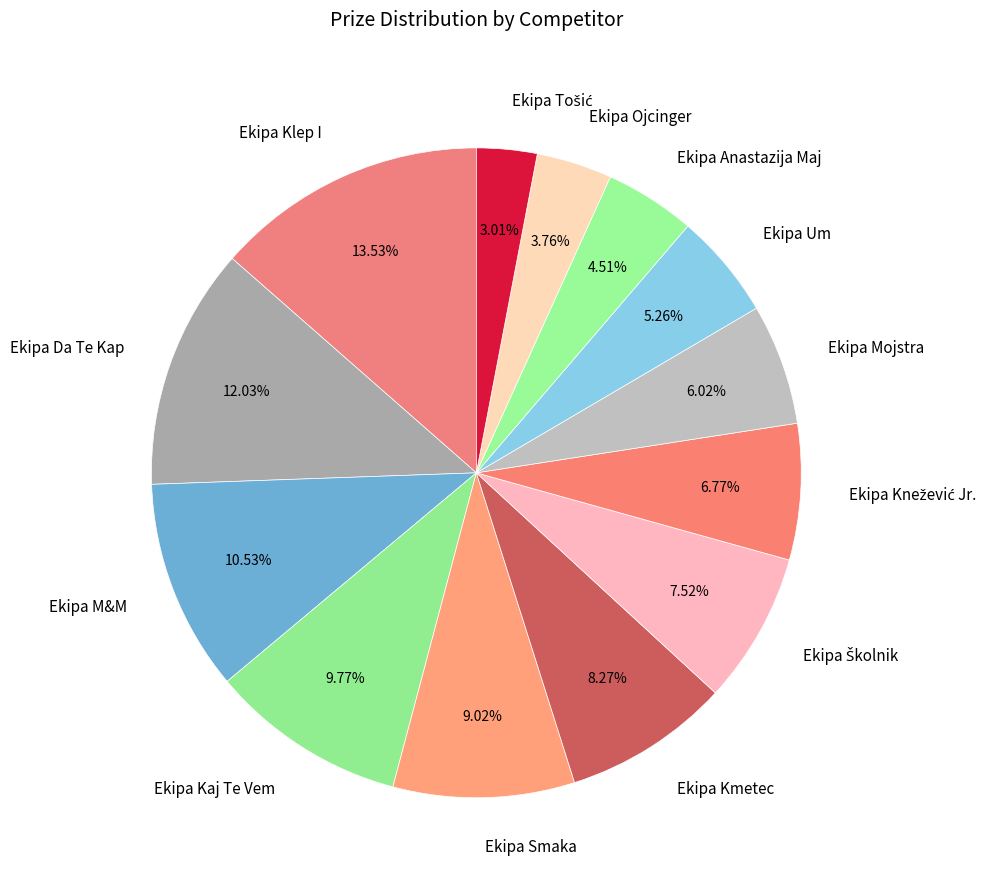

How many segments does this pie chart have?

13